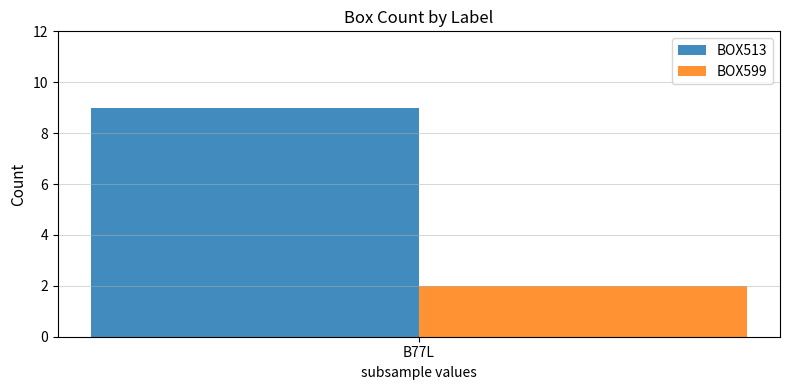

What is the spread (max minus min) of values at B77L?

7